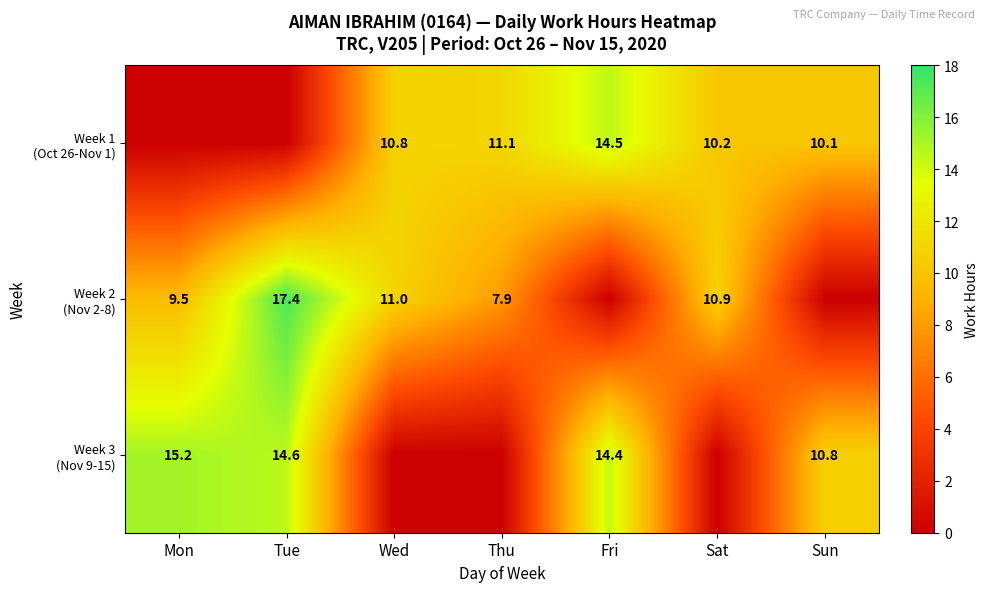

What is the difference between the second highest and minimum values in the Week 2 (Nov 2-8) series?

11.0